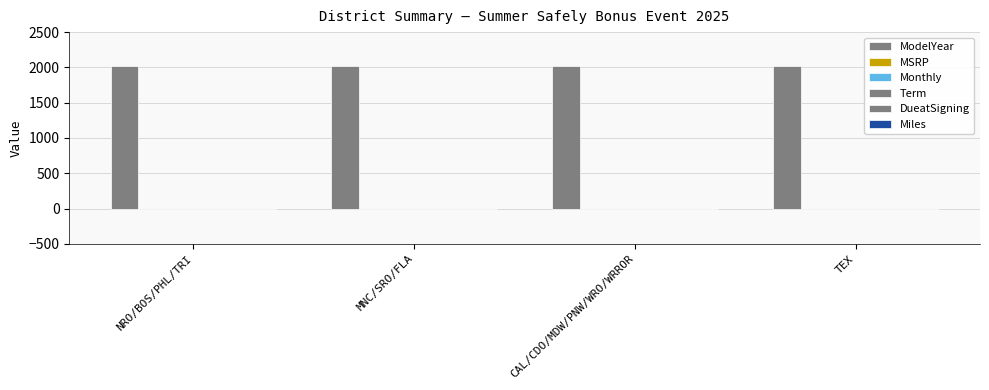

What is the spread (max minus min) of values at TEX?

2025